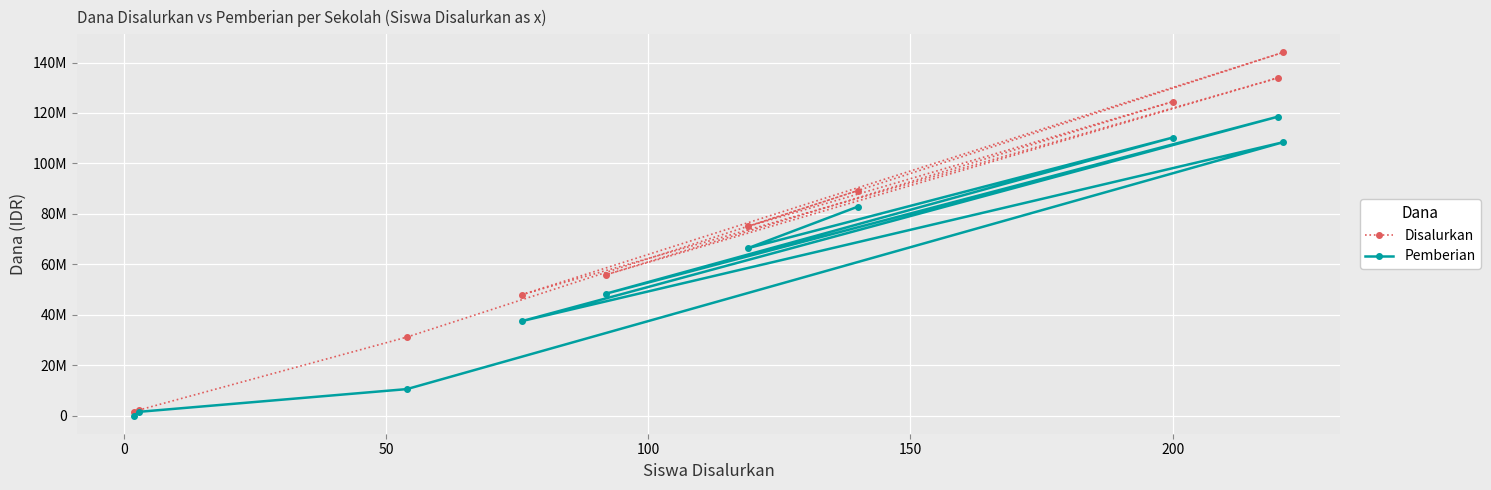

Reading left to right, list all the values displayed in this chart.

Disalurkan: 1500000	2250000	31125000	144000000	48000000	133875000	55875000	124500000	75000000	89250000
Pemberian: 0	1500000	10500000	108375000	37500000	118500000	48375000	110250000	66375000	82875000